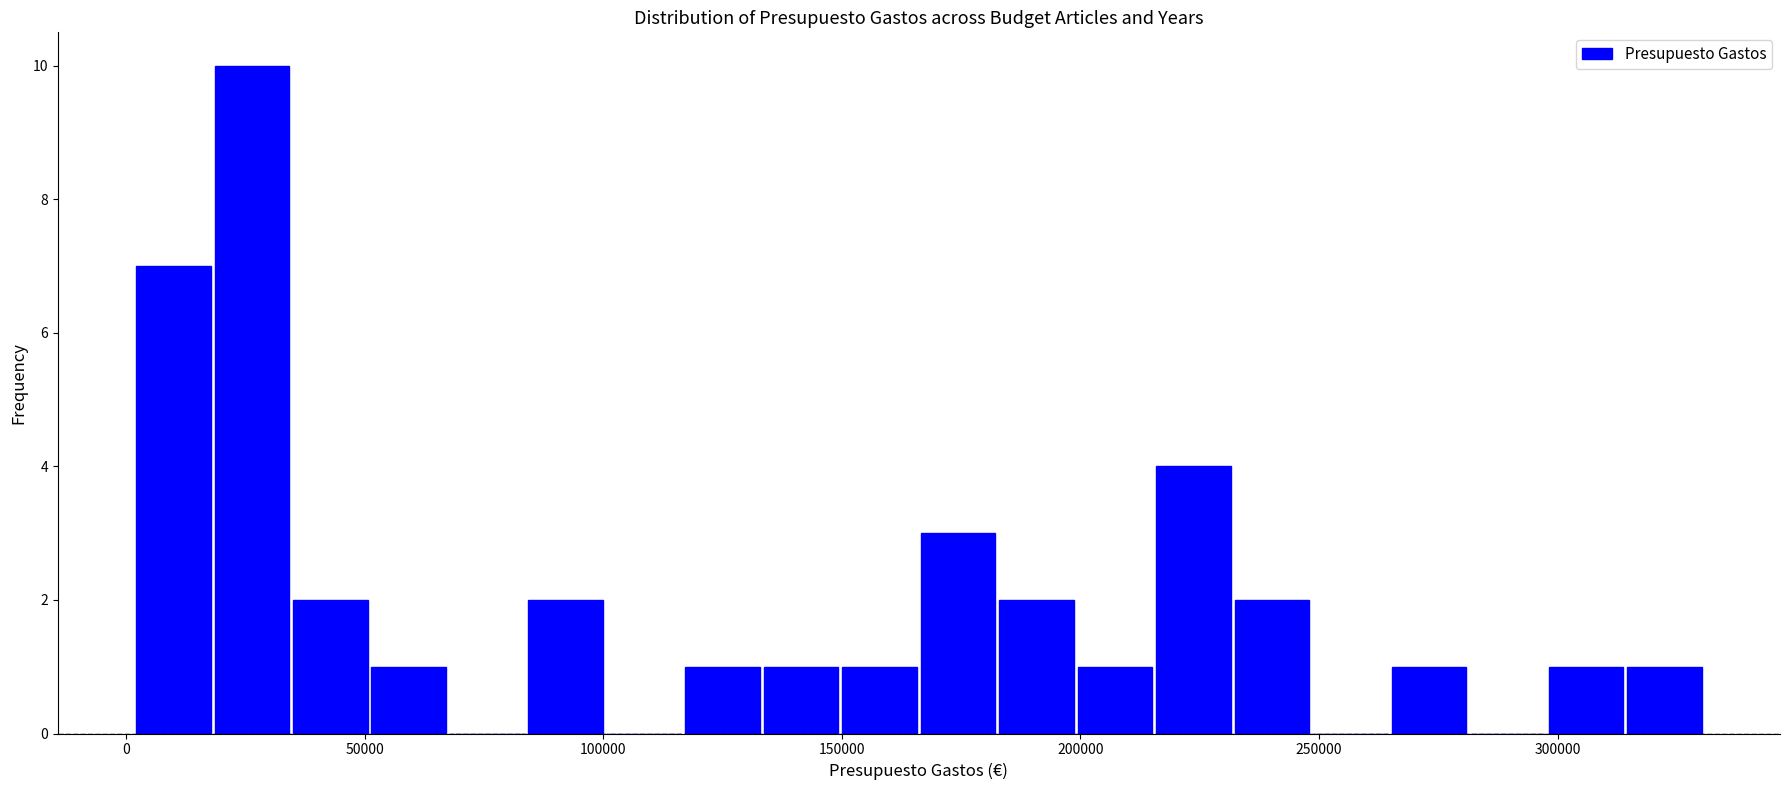

Read against the x-axis, roughly where is the centre of the tallest bar?

25000